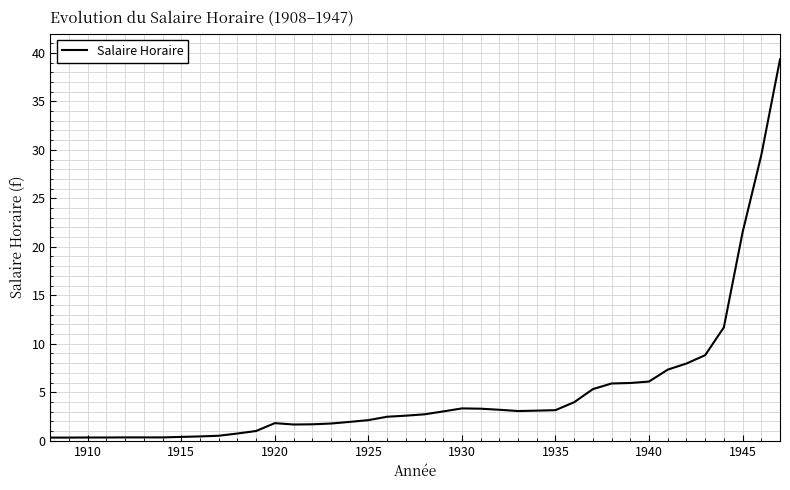

What is the sum of all values?

199.6